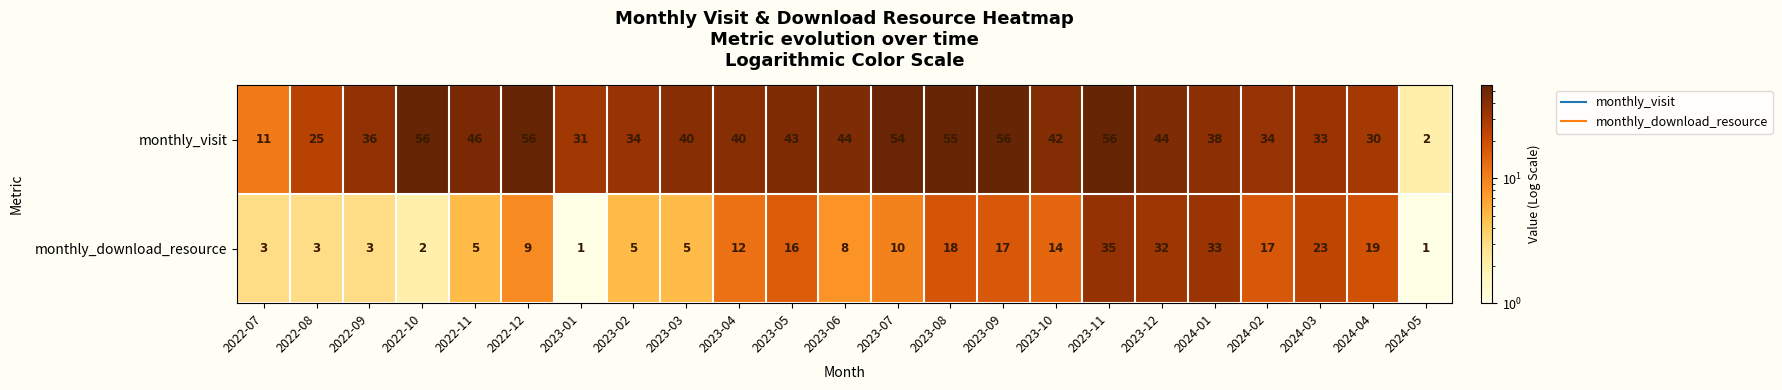

The monthly_download_resource series shows 1 at 2022-10. True or false?

False